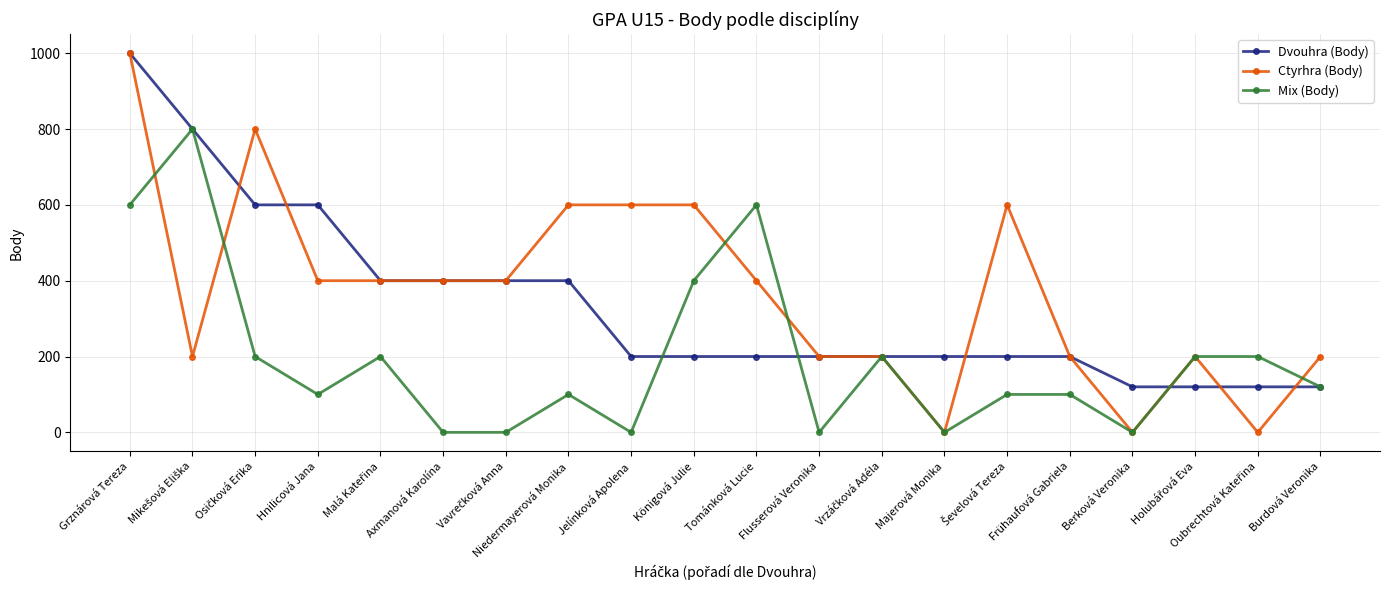

Which category has the highest value across all series?

Grznárová Tereza